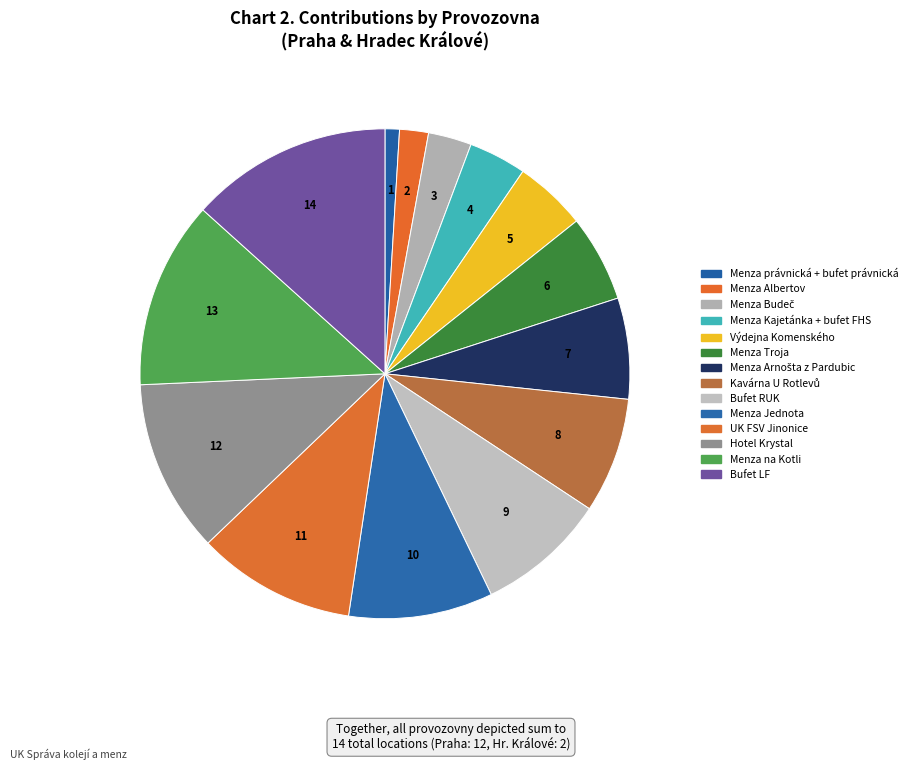

How many slices are in this pie chart?

14